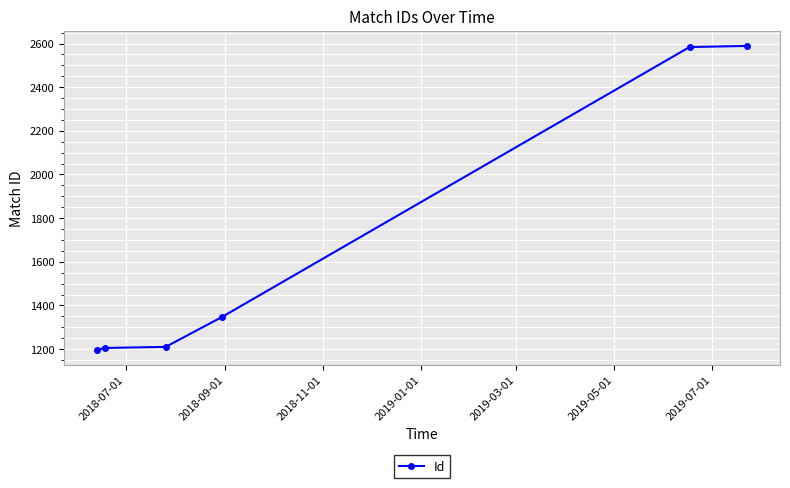

What is the greatest value displayed?

2589